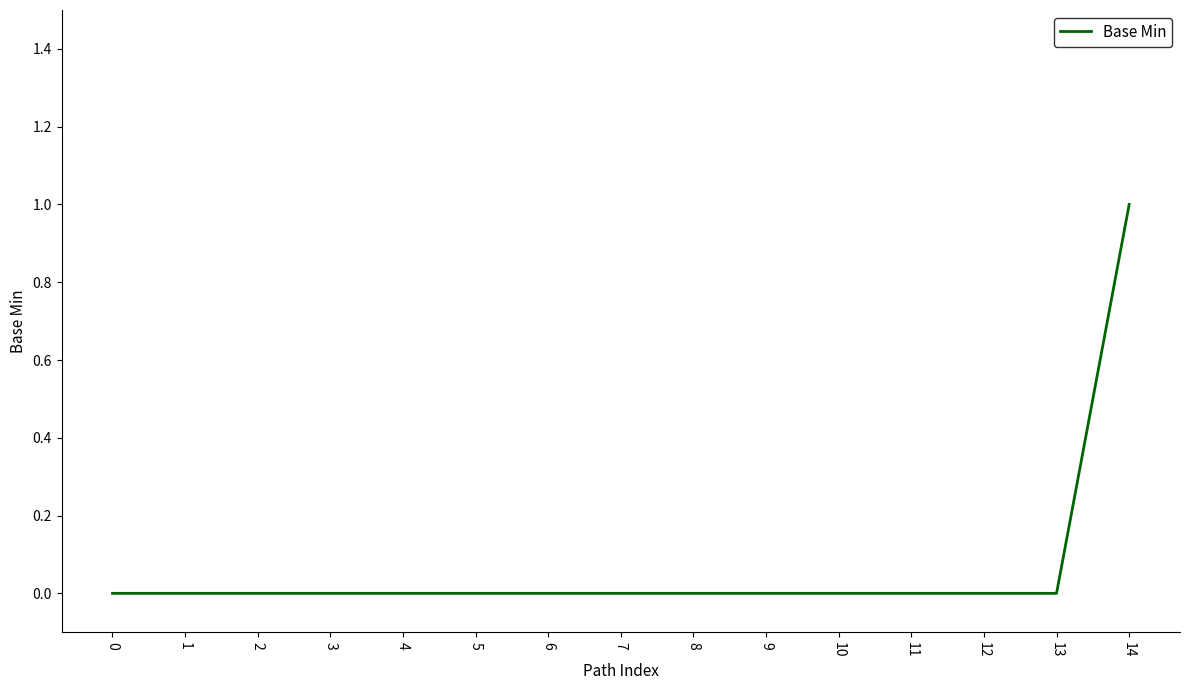

Which label corresponds to the largest value in the chart?

14